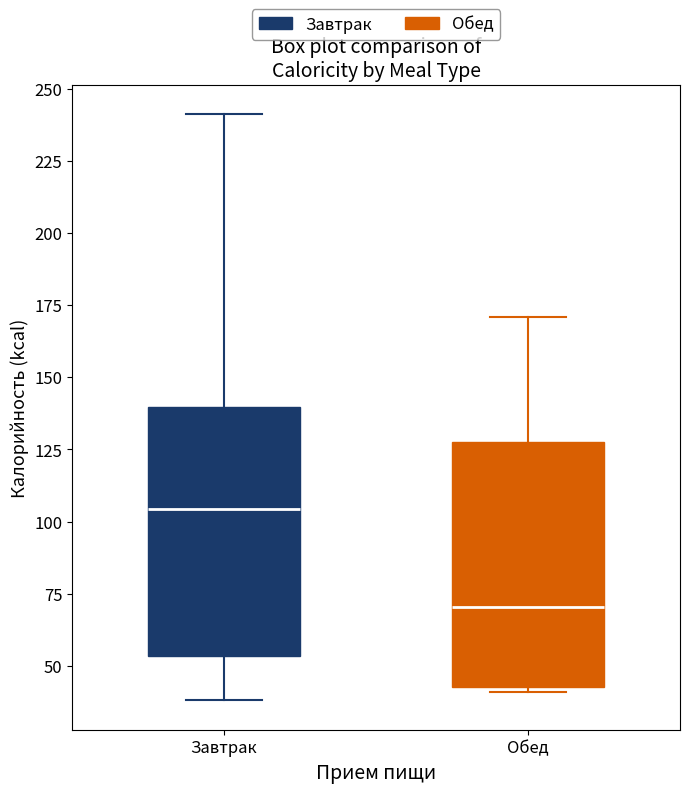

Which box's median line is the lowest?

Обед